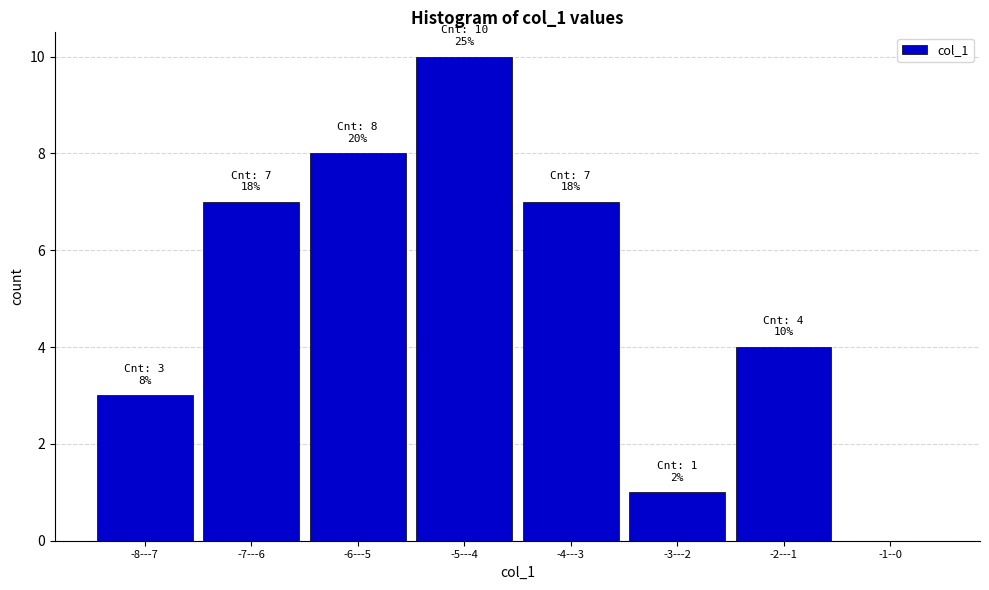

Reading right to left, extract all data points from this chart.

-1--0=0	-2---1=4	-3---2=1	-4---3=7	-5---4=10	-6---5=8	-7---6=7	-8---7=3